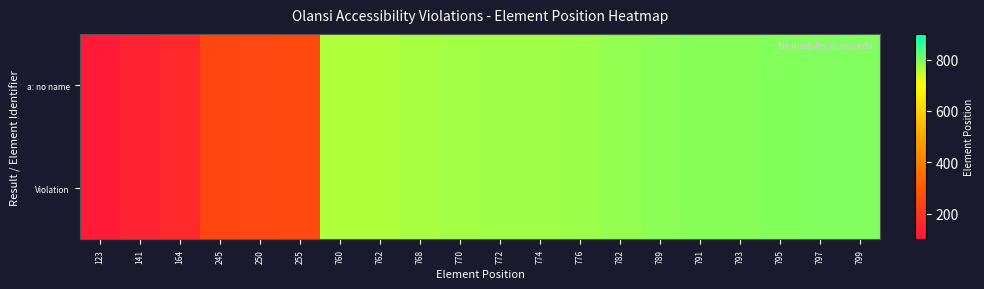

At 770, list the series in order from smallest to largest.

a: no name, Violation